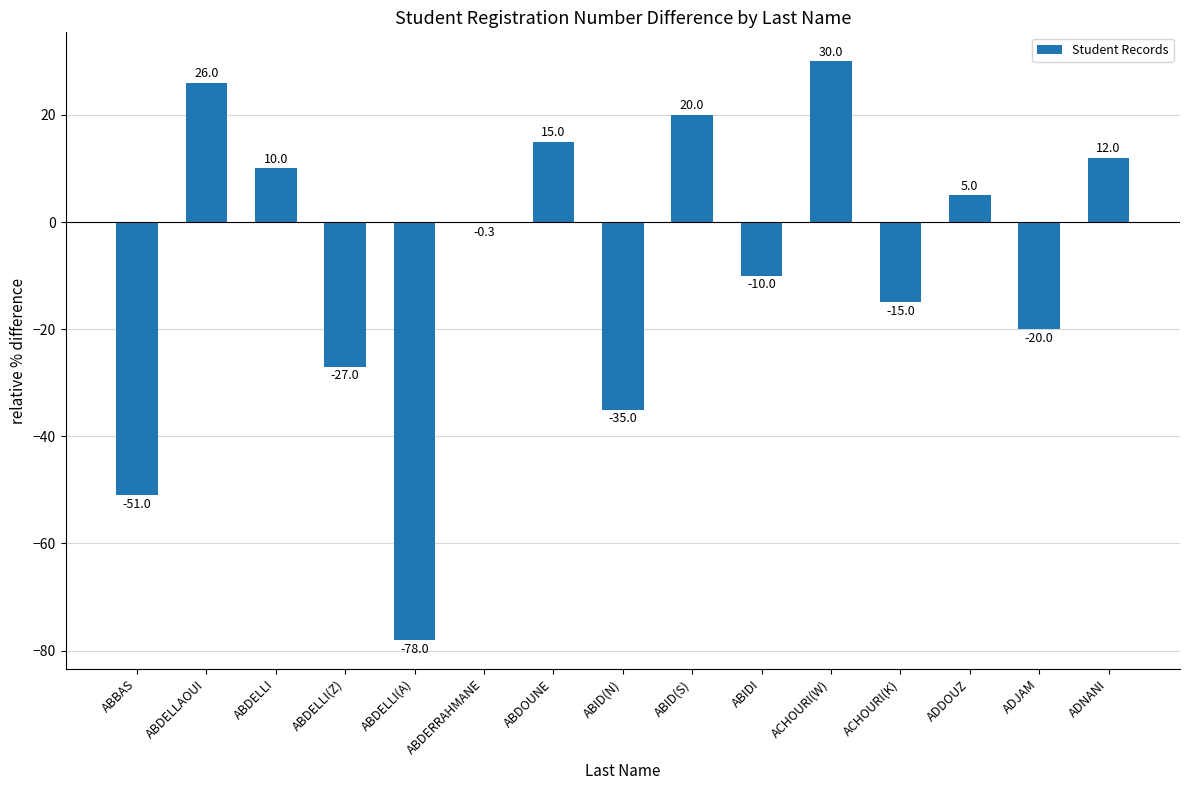

What is the change in value from ABDELLI to ABID(N)?

-45.0